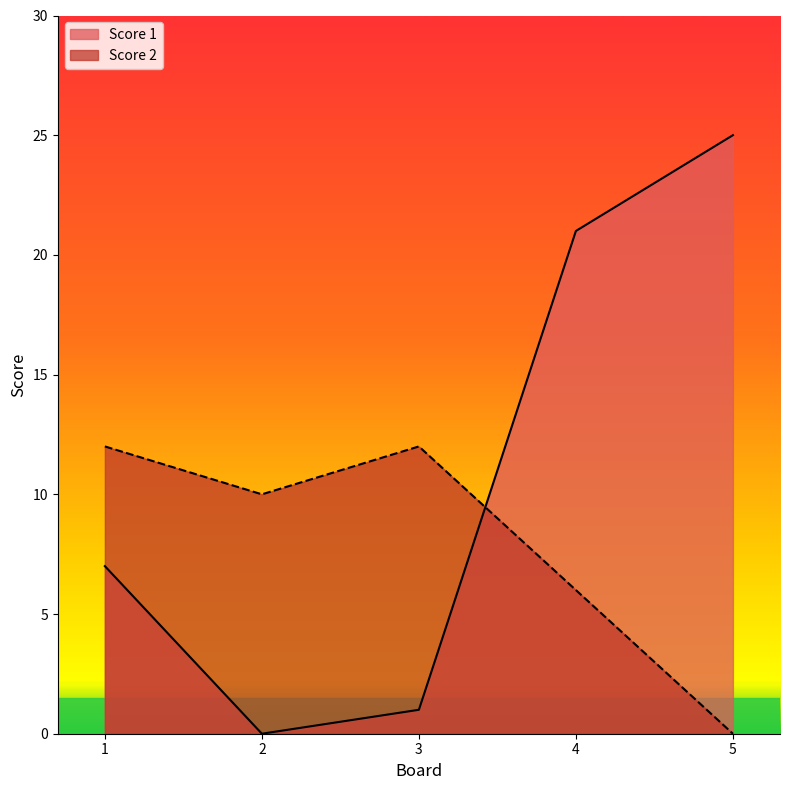

True or false: Score 2 and Score 1 cross at least once.

True